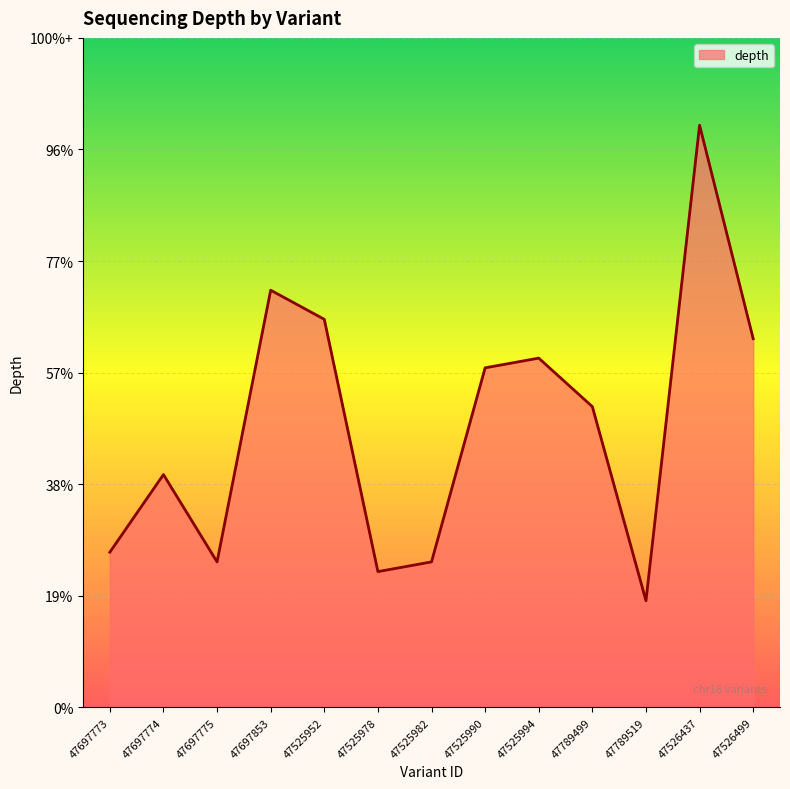

List the labels in order of value, smallest first.

47789519, 47525978, 47697775, 47525982, 47697773, 47697774, 47789499, 47525990, 47525994, 47526499, 47525952, 47697853, 47526437